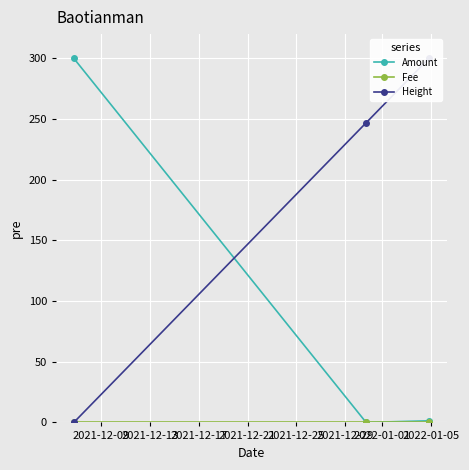

At which label does Amount reach its peak?

2021-12-09